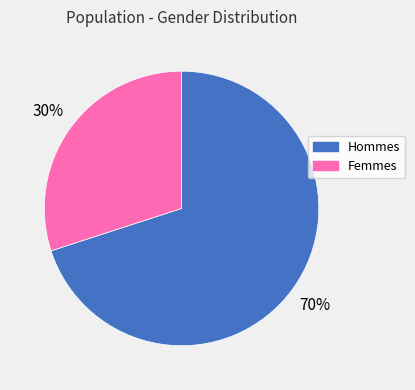

To the nearest percent, what percentage of the pie is Femmes?

30%